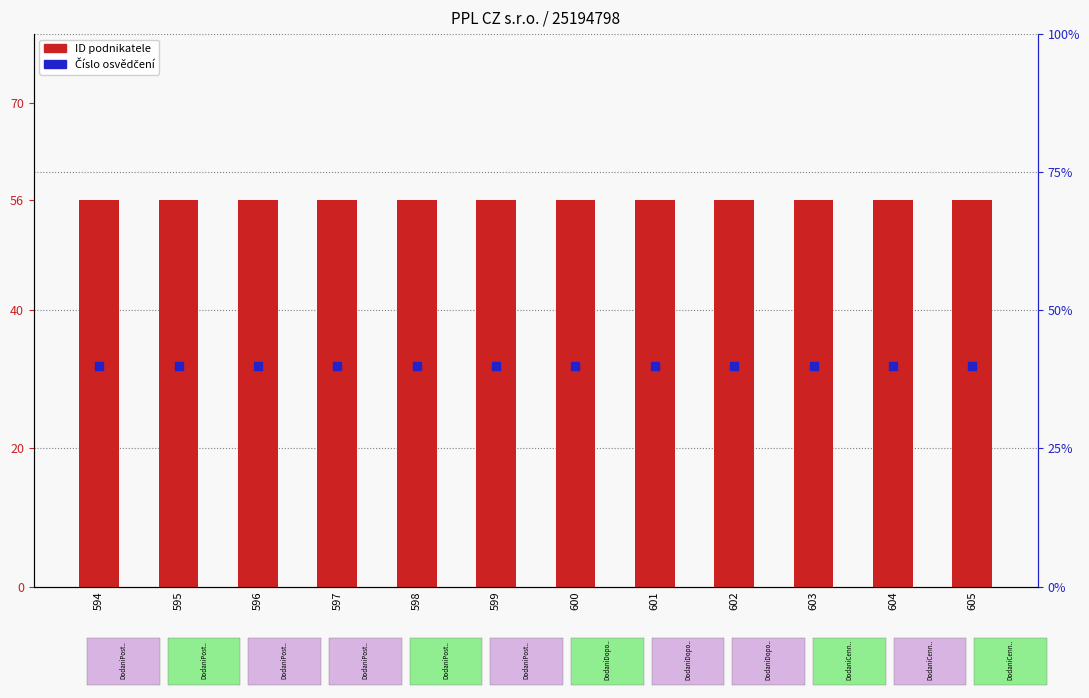

At which category is the sum across all series the highest?

594